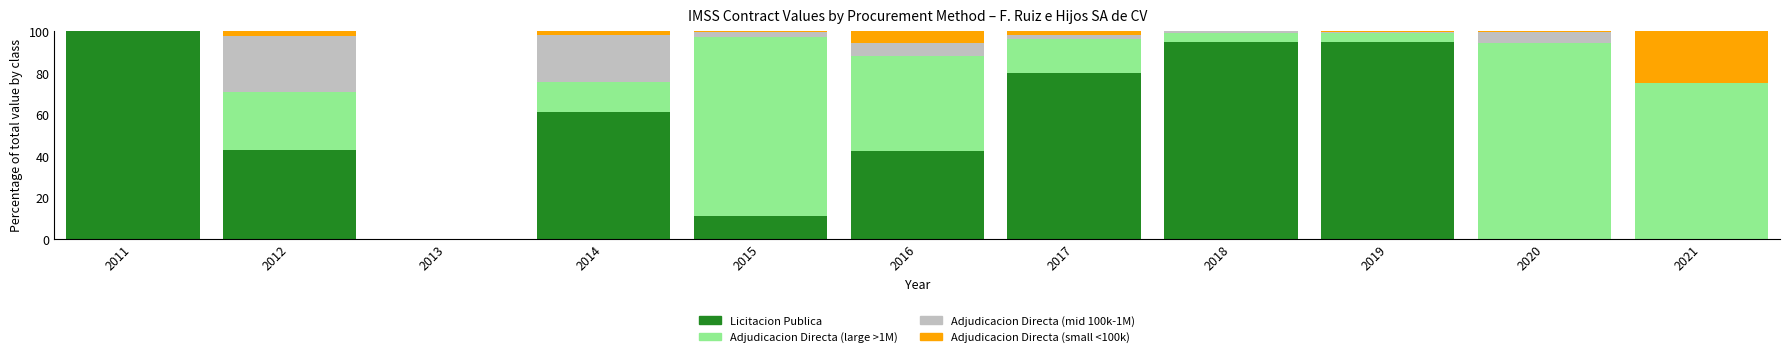

What value does the Licitacion Publica series have at 2012?

42.9